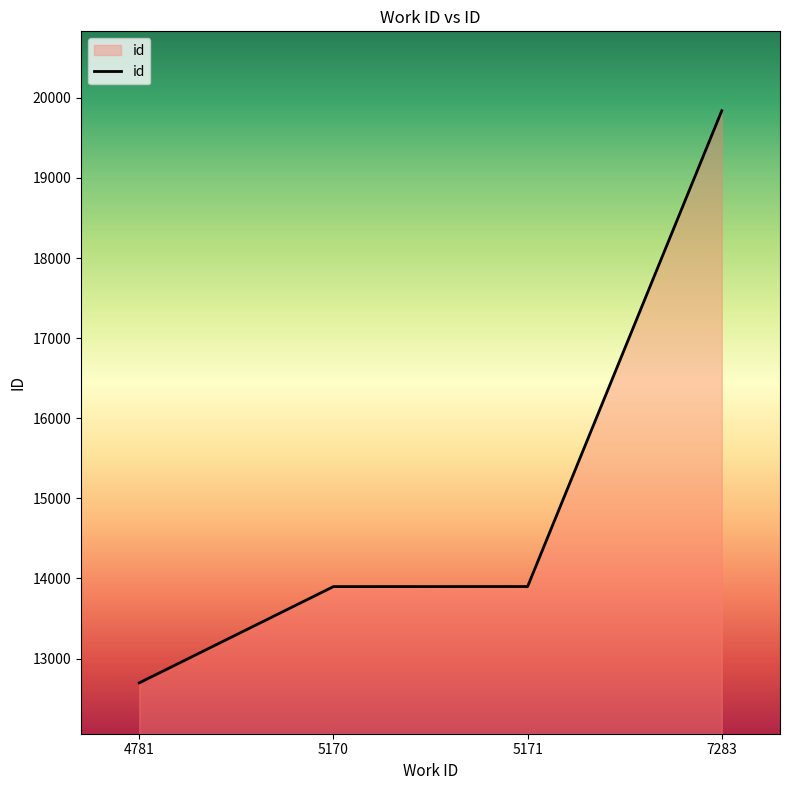

Which label corresponds to the smallest value in the chart?

4781